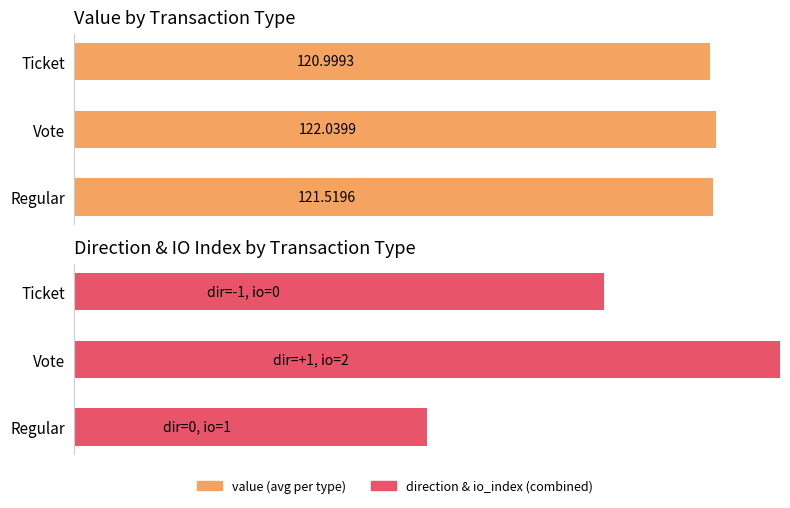

What is the difference between the maximum and second lowest values in the direction & io_index (combined metric) series?

60.0